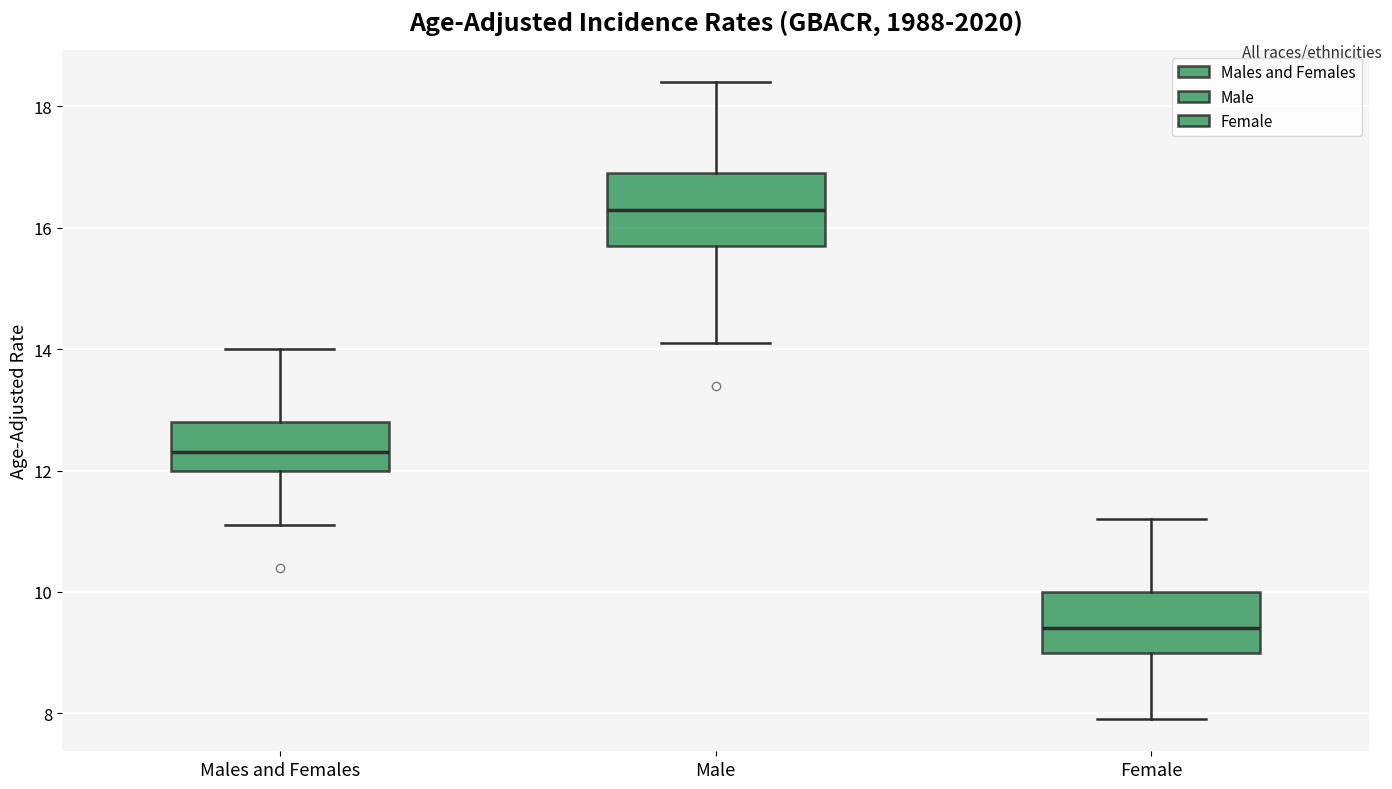

Reading left to right, transcribe this box plot: for each box, give where its median line is, the range the box spans, and where its two whiskers end, as read against the y-axis. The values are not printed on the chart, so give them approximately, as read against the axis.

Males and Females: median 12.4, box 12.0 to 12.8, whiskers 11.2 to 14.0
Male: median 16.4, box 15.8 to 17.0, whiskers 14.2 to 18.4
Female: median 9.4, box 9.0 to 10.0, whiskers 8.0 to 11.2